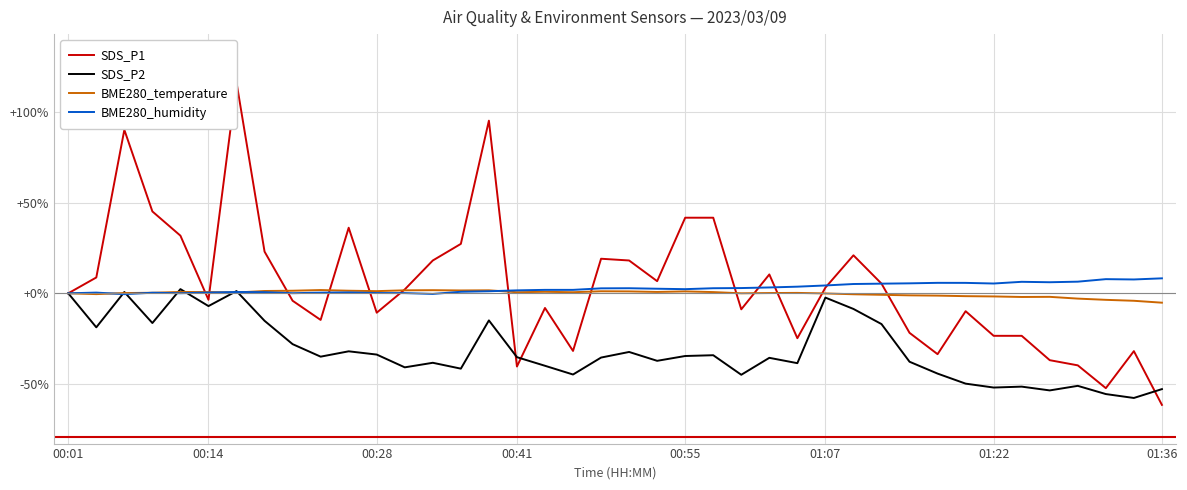

True or false: BME280_humidity has a value of 2.3 at 00:55.

True